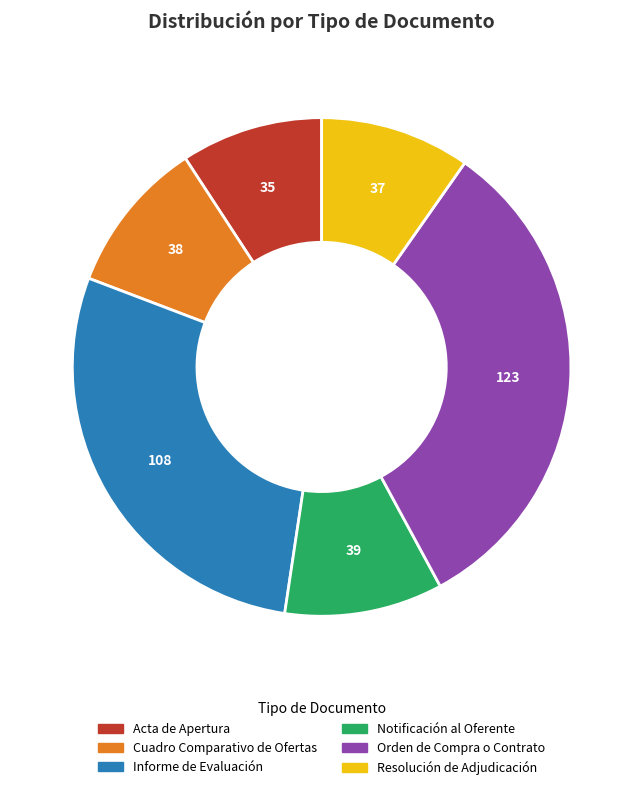

Does Resolución de Adjudicación account for over 50% of the chart?

No